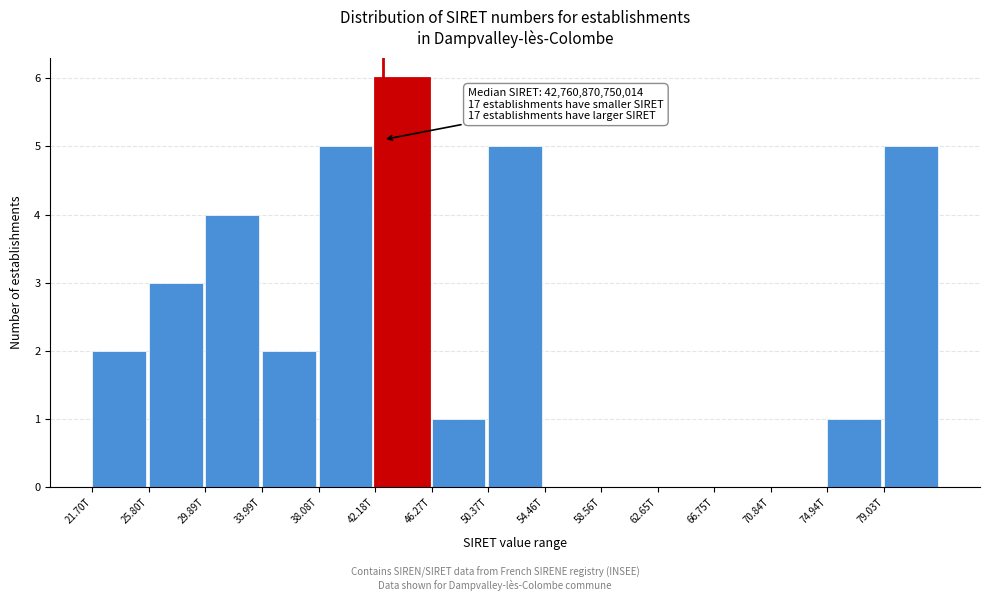

Reading right to left, list all the values displayed in this chart.

79.03T=5	74.94T=1	70.84T=0	66.75T=0	62.65T=0	58.56T=0	54.46T=0	50.37T=5	46.27T=1	42.18T=6	38.08T=5	33.99T=2	29.89T=4	25.80T=3	21.70T=2